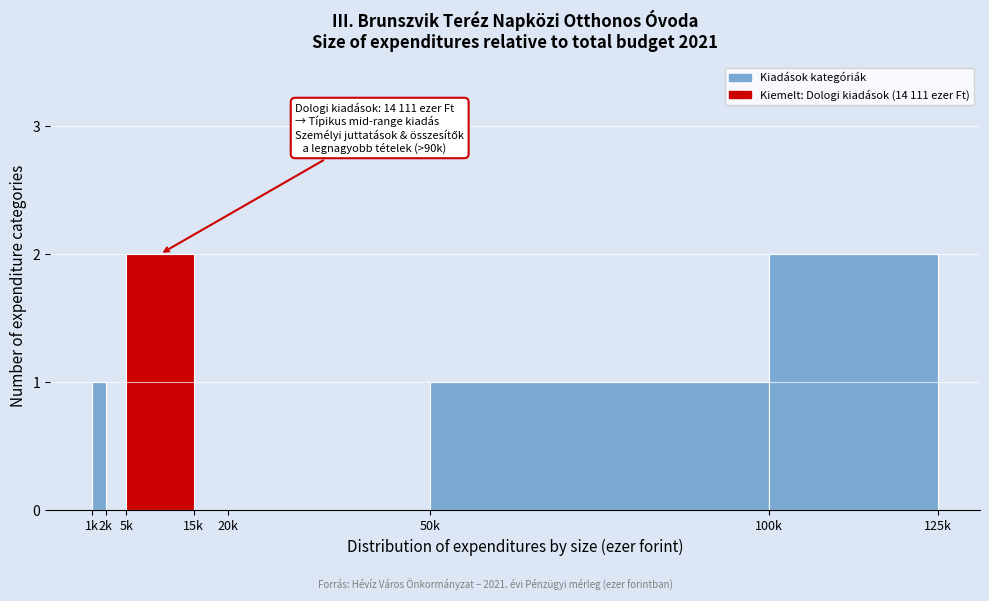

Reading left to right, list all the values displayed in this chart.

1k=1	2k=0	5k=2	15k=0	20k=0	50k=1	100k=2